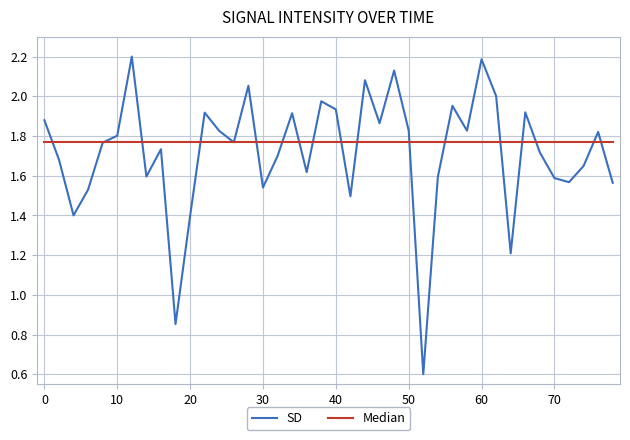

How many points are higher than both their immediate neighbors (excluding endpoints)?

12